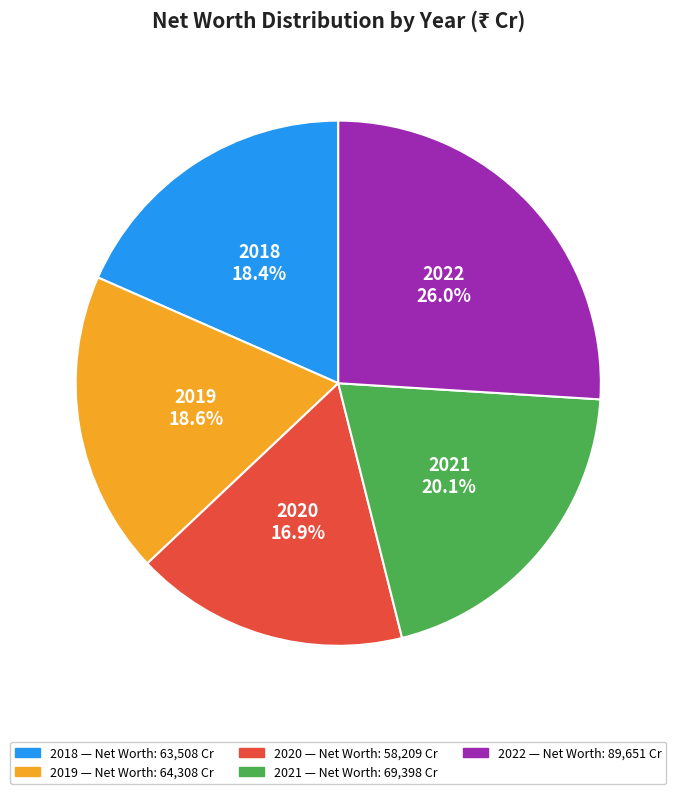

Which category has the smallest portion of the pie?

2020